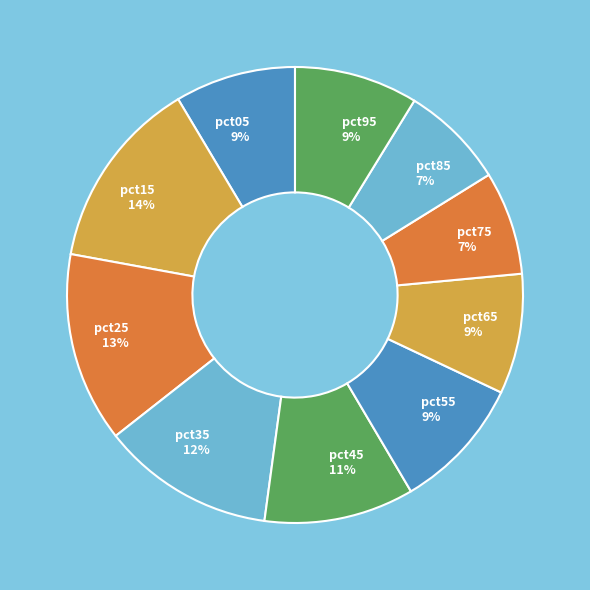

To the nearest percent, what portion does pct65 represent?

9%